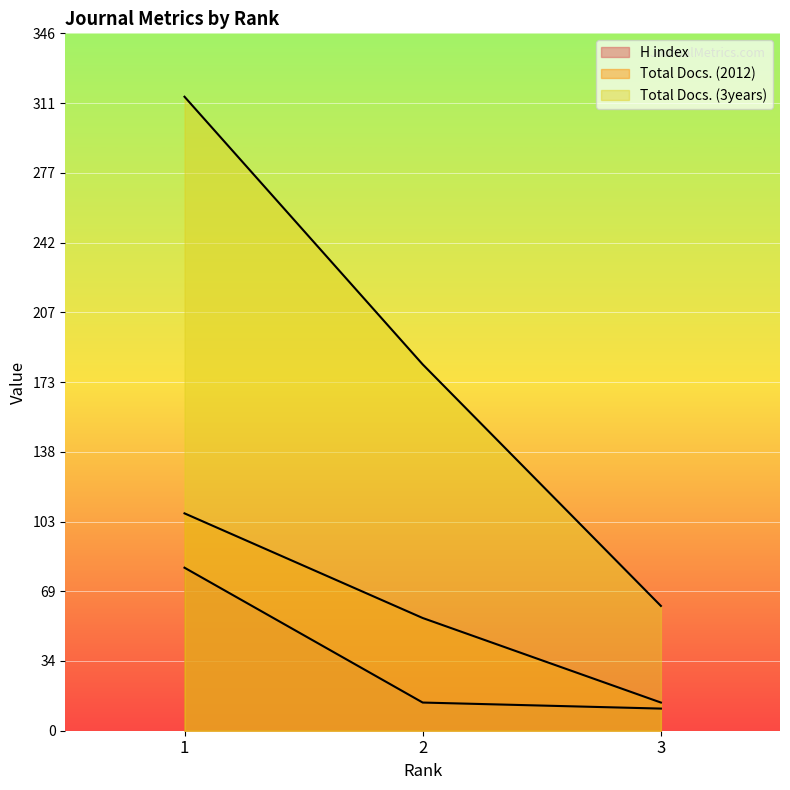

Read the Total Docs. (2012) value at 1, to the nearest 10.

110